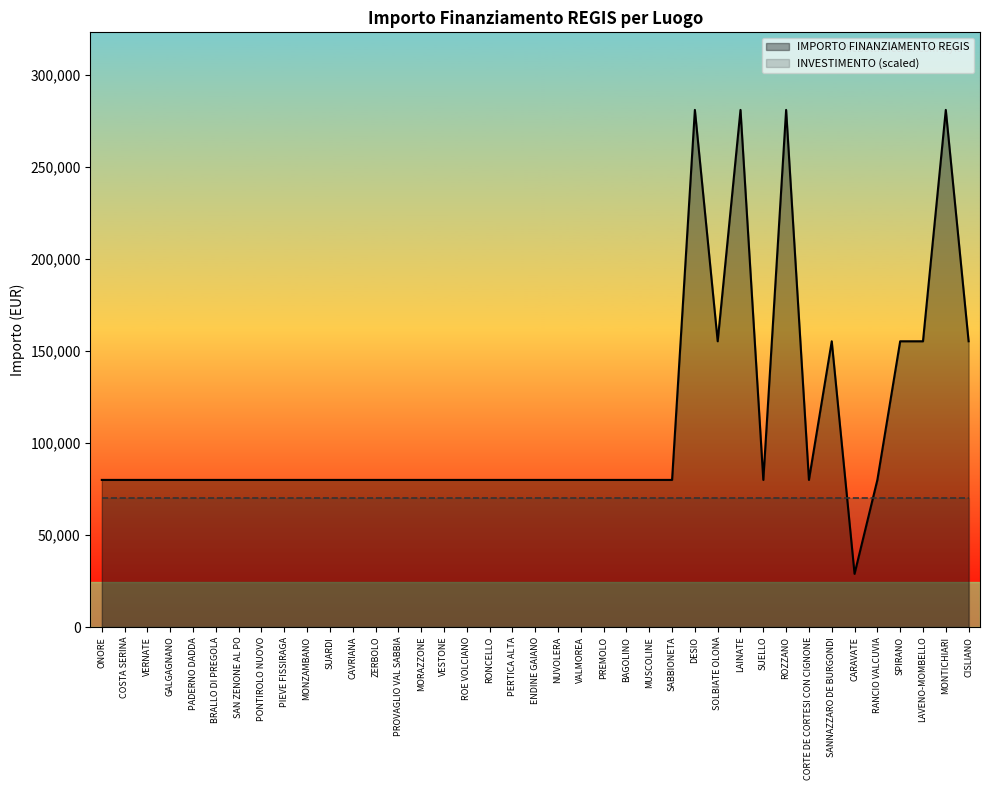

Rank the categories by value from highest to lowest.

DESIO, LAINATE, ROZZANO, MONTICHIARI, SOLBIATE OLONA, SANNAZZARO DE BURGONDI, SPIRANO, LAVENO-MOMBELLO, CISLIANO, ONORE, COSTA SERINA, VERNATE, GALGAGNANO, PADERNO DADDA, BRALLO DI PREGOLA, SAN ZENONE AL PO, PONTIROLO NUOVO, PIEVE FISSIRAGA, MONZAMBANO, SUARDI, CAVRIANA, ZERBOLO, PROVAGLIO VAL SABBIA, MORAZZONE, VESTONE, ROE VOLCIANO, RONCELLO, PERTICA ALTA, ENDINE GAIANO, NUVOLERA, VALMOREA, PREMOLO, BAGOLINO, MUSCOLINE, SABBIONETA, SUELLO, CORTE DE CORTESI CON CIGNONE, RANCIO VALCUVIA, CARAVATE